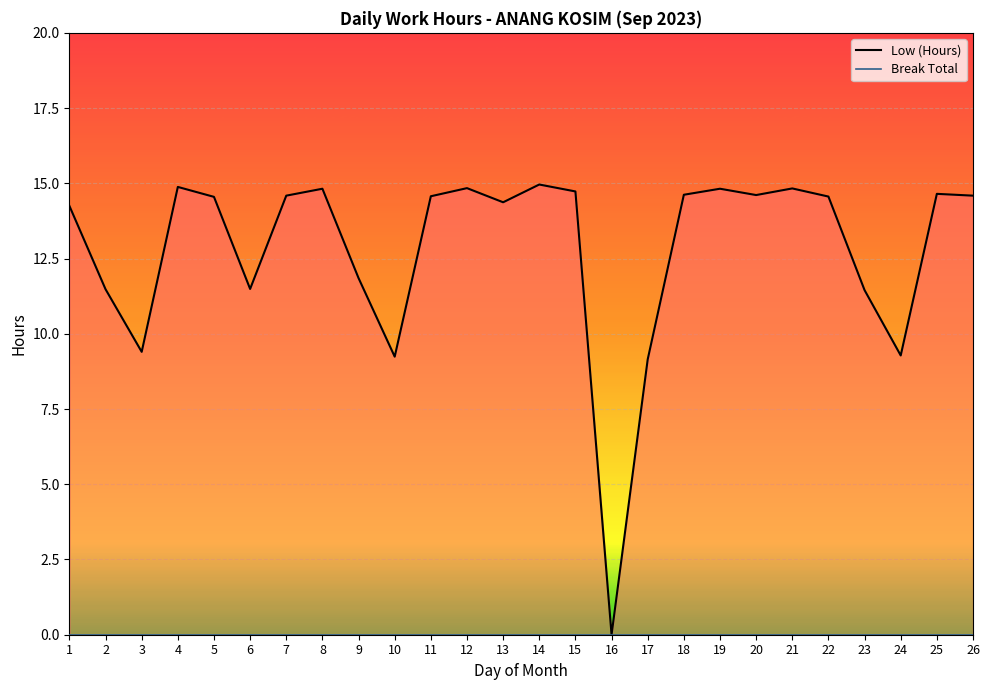

Reading left to right, transcribe all the data shown in this chart.

1=14.2	2=11.5	3=9.4	4=14.9	5=14.6	6=11.5	7=14.6	8=14.8	9=11.8	10=9.2	11=14.6	12=14.8	13=14.4	14=15.0	15=14.7	16=0.0	17=9.2	18=14.6	19=14.8	20=14.6	21=14.8	22=14.6	23=11.4	24=9.3	25=14.7	26=14.6